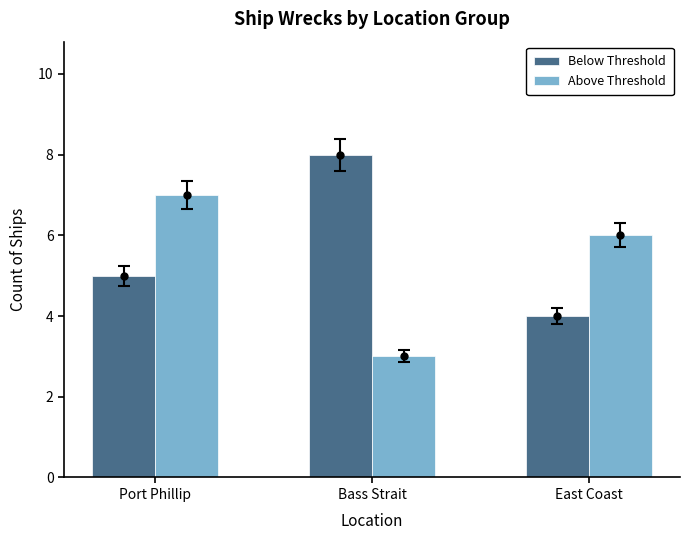

How many Above Threshold values are between 3 and 7?

3